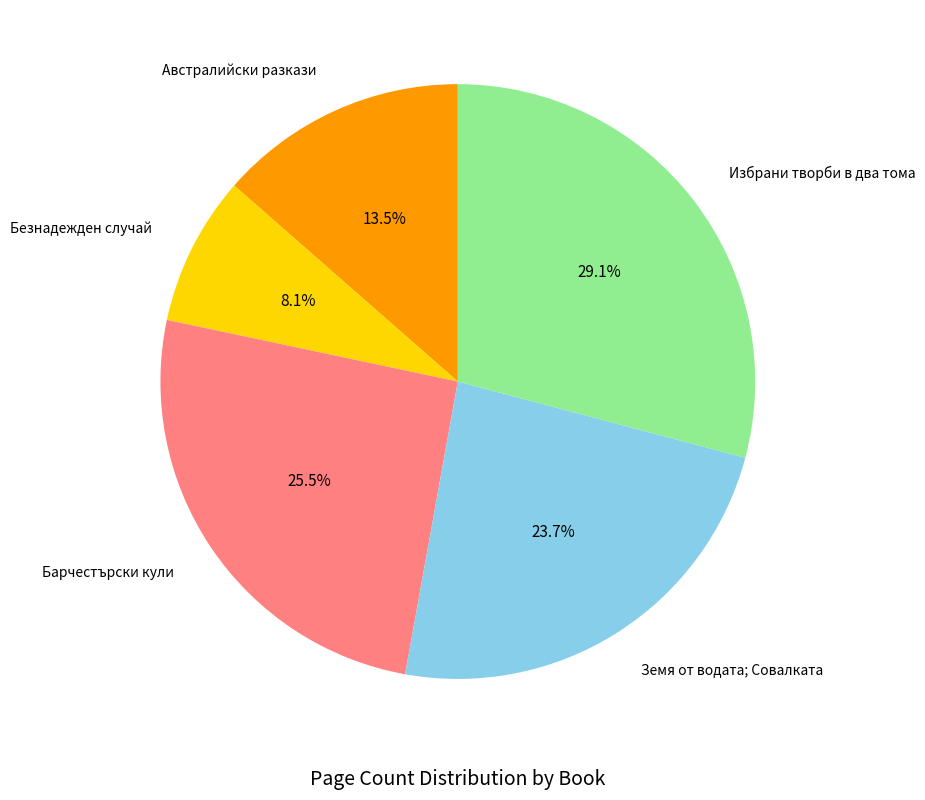

Is there a majority slice in this chart?

No